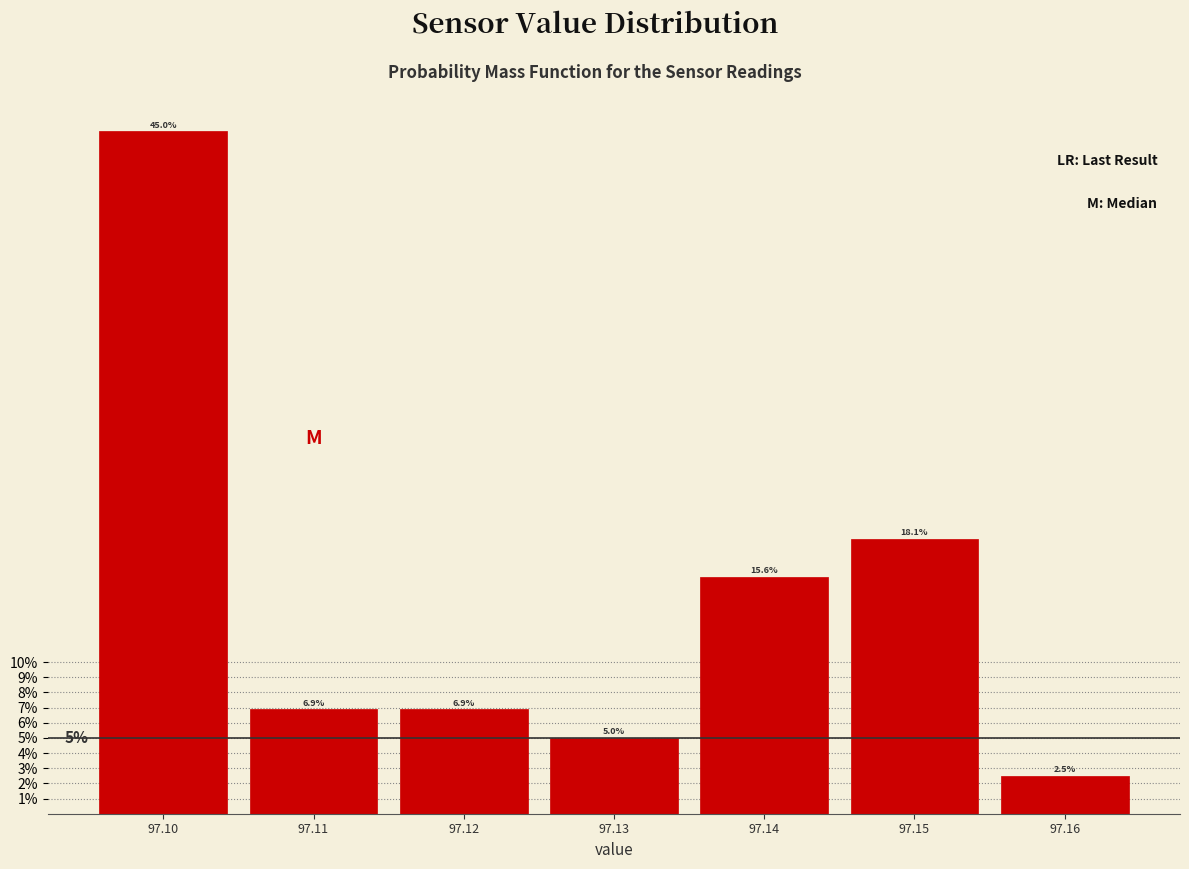

Reading left to right, list every bar in this chart as the range it spans on the x-axis followed by its height.

97.095 to 97.105: 45.0
97.105 to 97.115: 6.9
97.115 to 97.125: 6.9
97.125 to 97.135: 5.0
97.135 to 97.145: 15.6
97.145 to 97.155: 18.1
97.155 to 97.165: 2.5